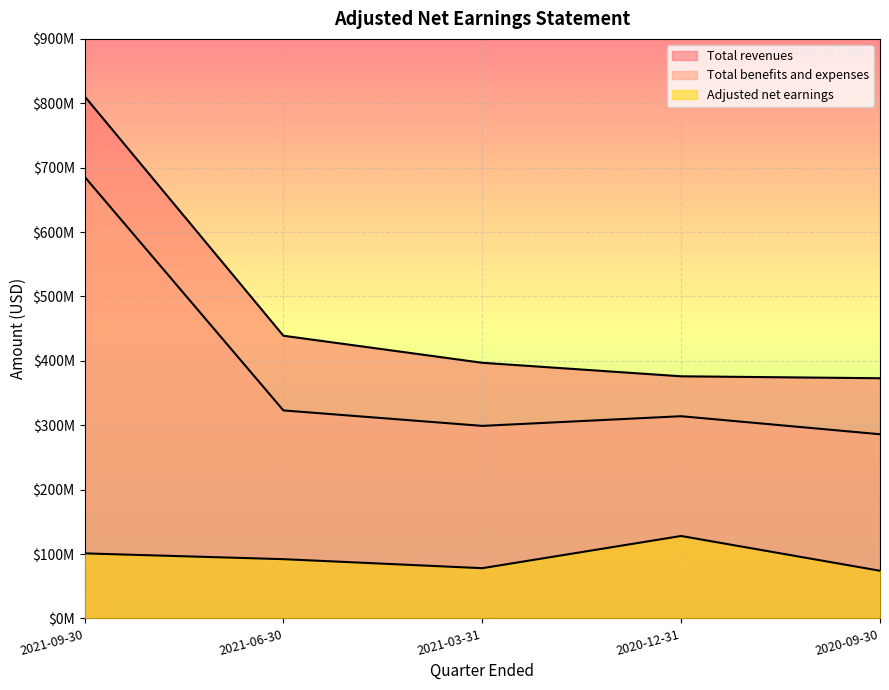

At which category is the sum across all series the highest?

2021-09-30